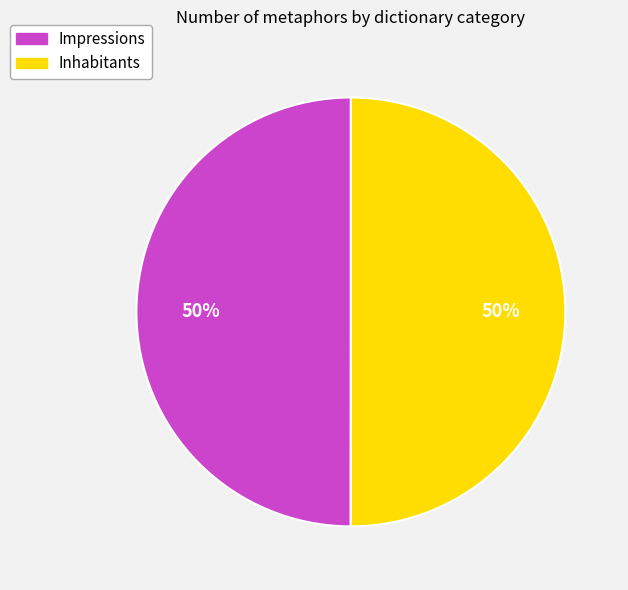

To the nearest percent, what is the combined percentage of Inhabitants and Impressions?

100%